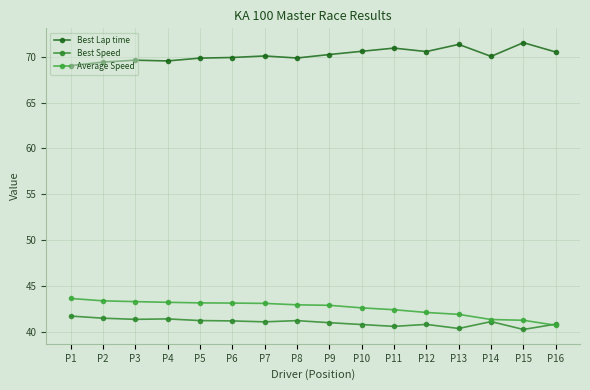

What is the sum of all Best Speed values?

656.4